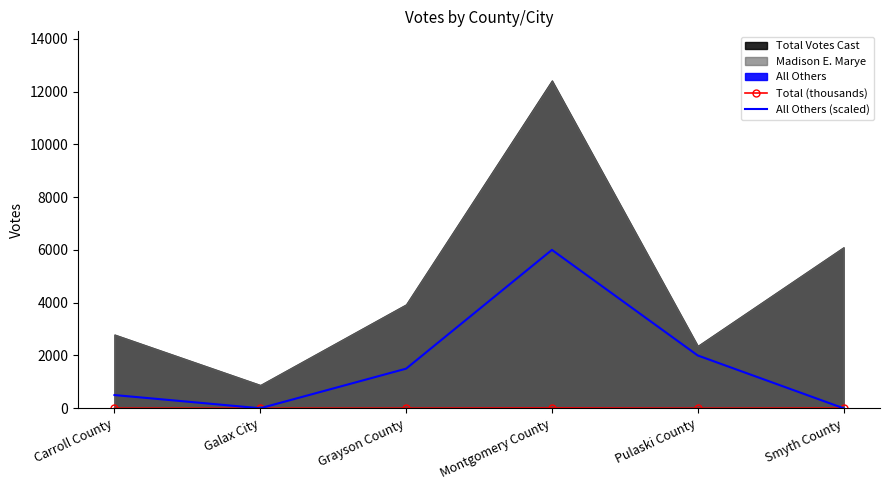

What is the average value of the All Others (scaled) series?

1666.7